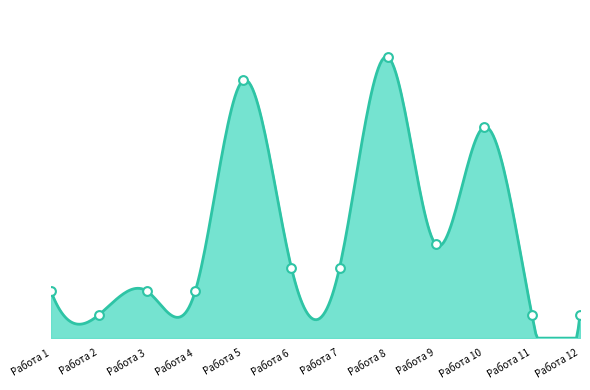

What is the change in value from Работа 1 to Работа 11?

-7.1